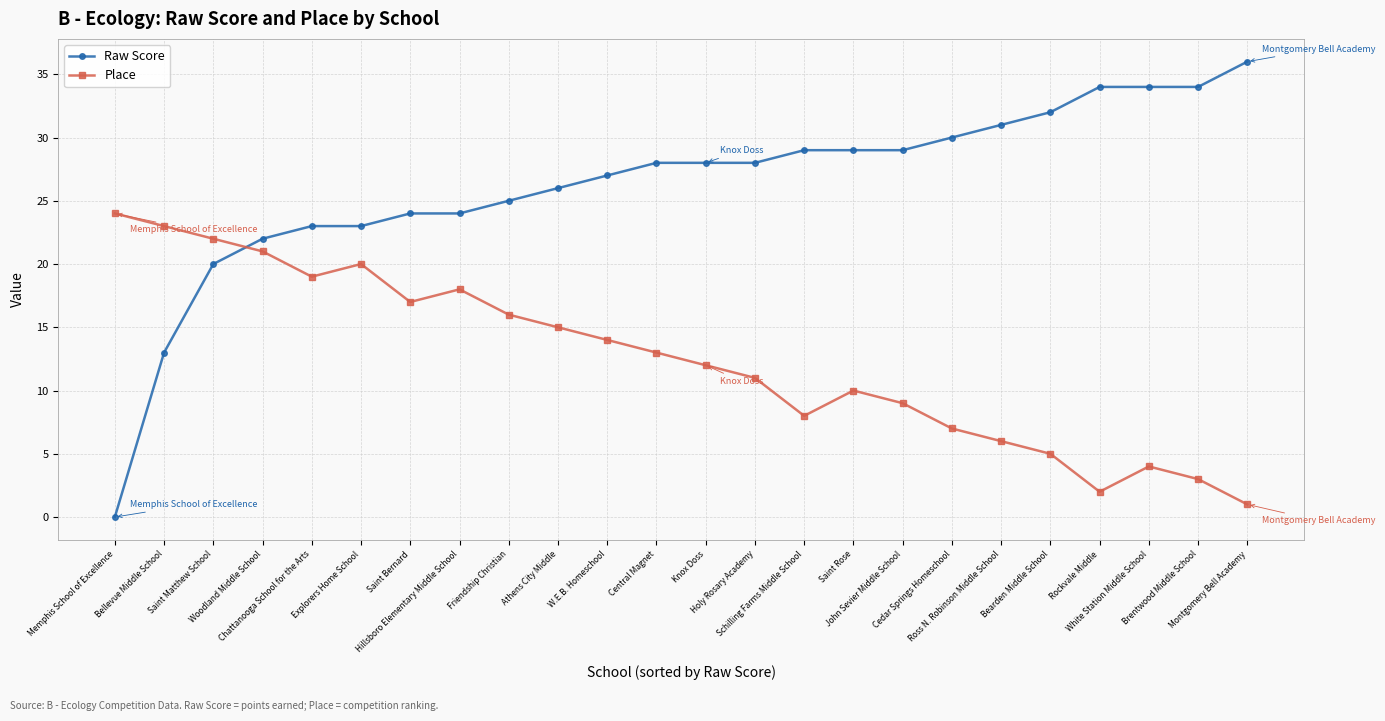

What is the difference between the maximum and second lowest values in the Place series?

22